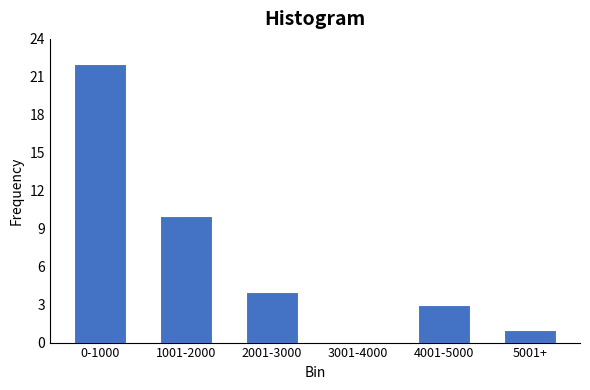

Reading right to left, transcribe all the data shown in this chart.

5001+=1	4001-5000=3	3001-4000=0	2001-3000=4	1001-2000=10	0-1000=22